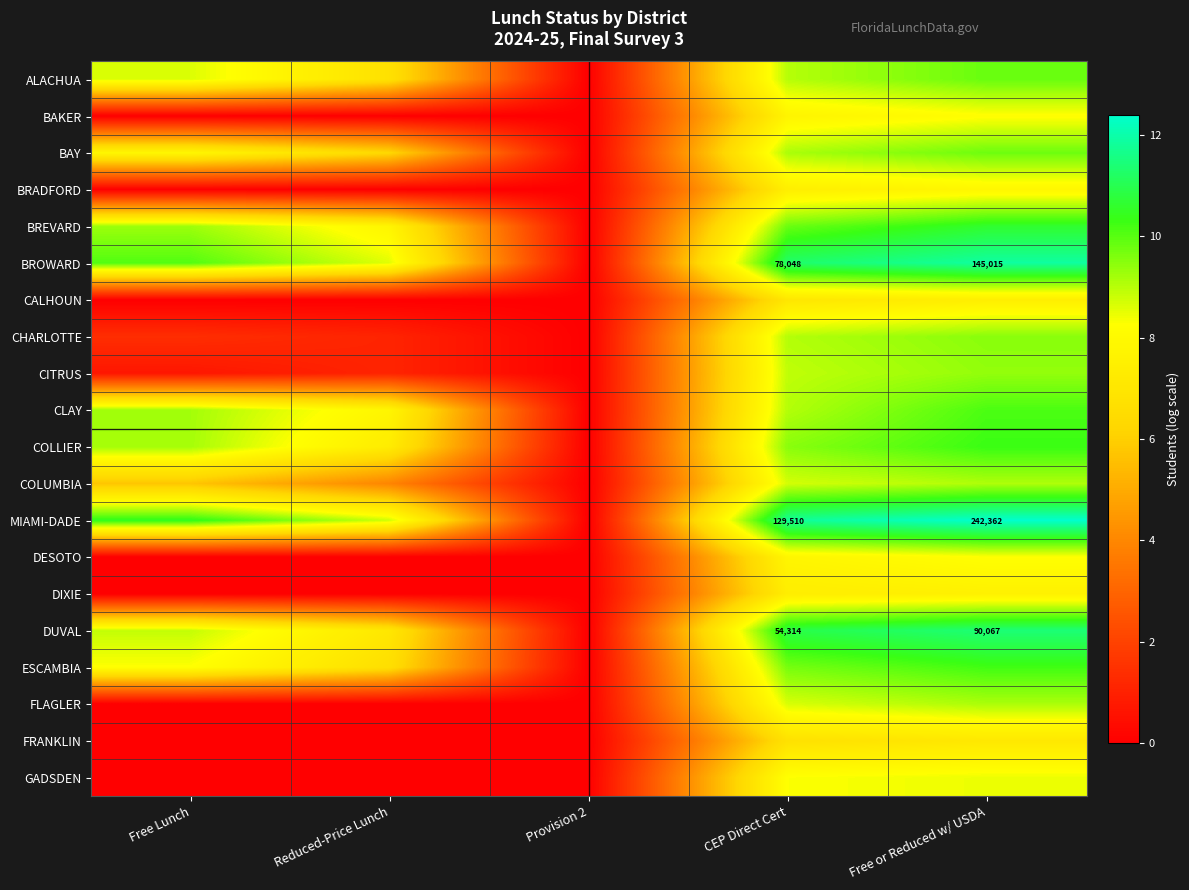

What is the difference between the COLLIER values at Reduced-Price Lunch and Free Lunch?

1.9